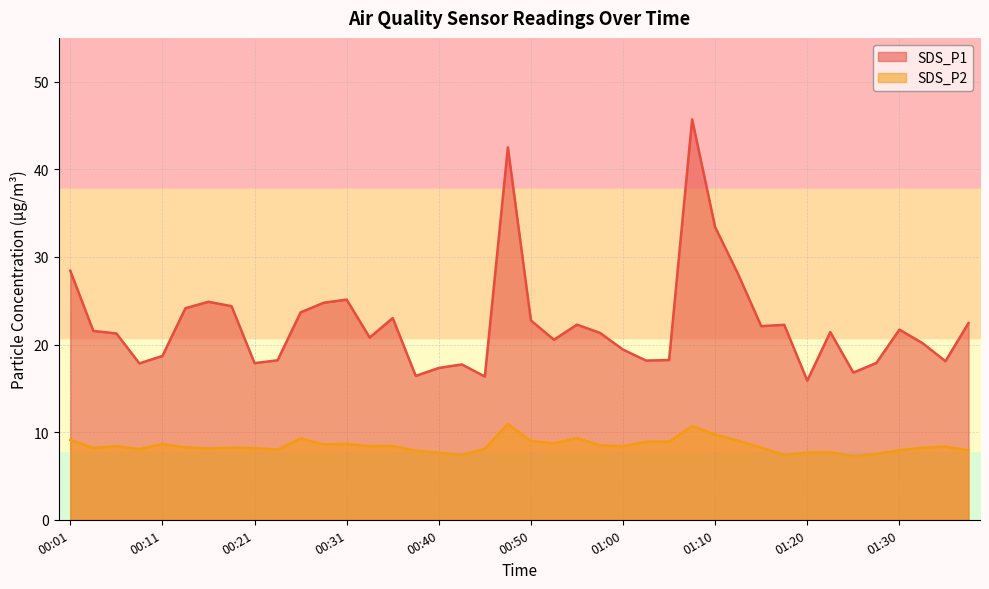

The SDS_P1 series shows 24.8 at 00:28. True or false?

True